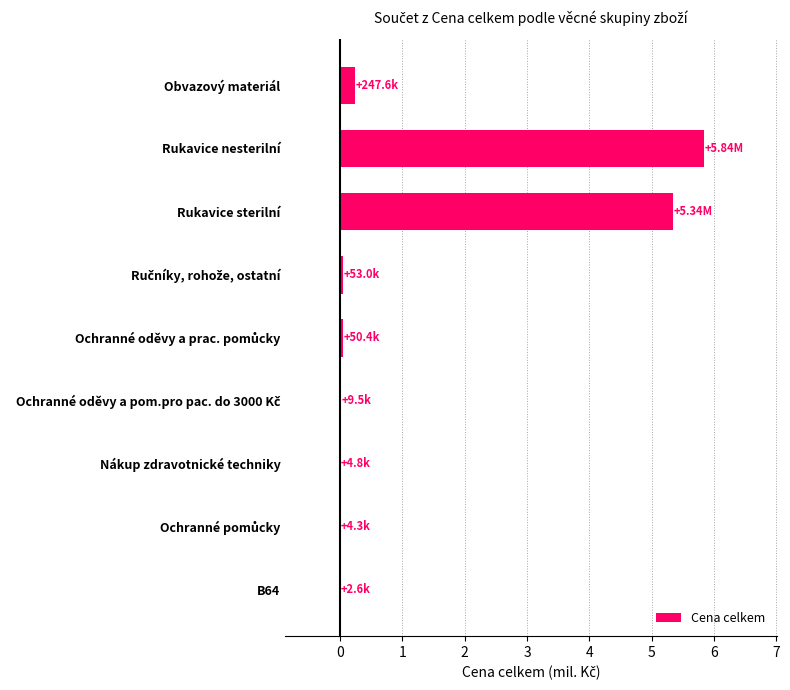

Where is the data nearest to the value 2?

Obvazový materiál